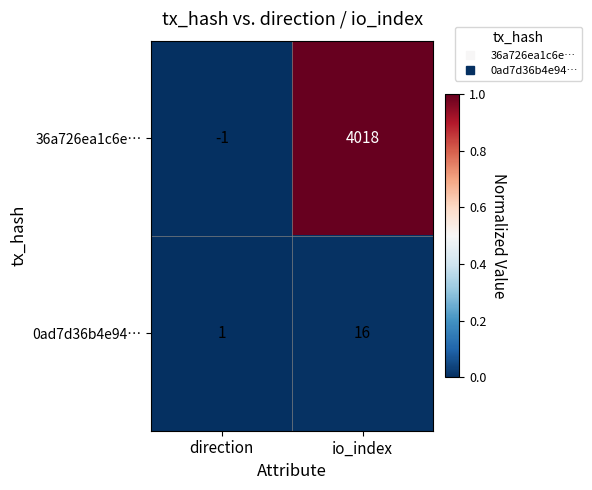

True or false: 0ad7d36b4e94… has a value of 2 at direction.

False